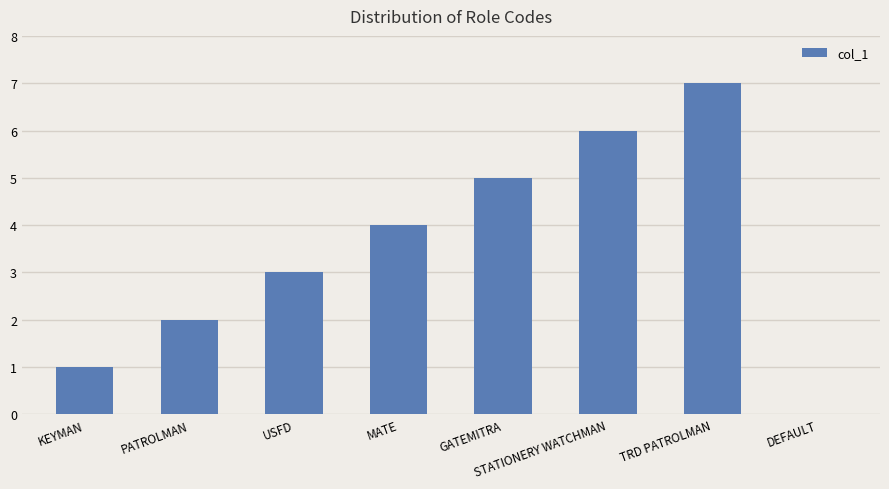

What is the maximum value shown in the chart?

7